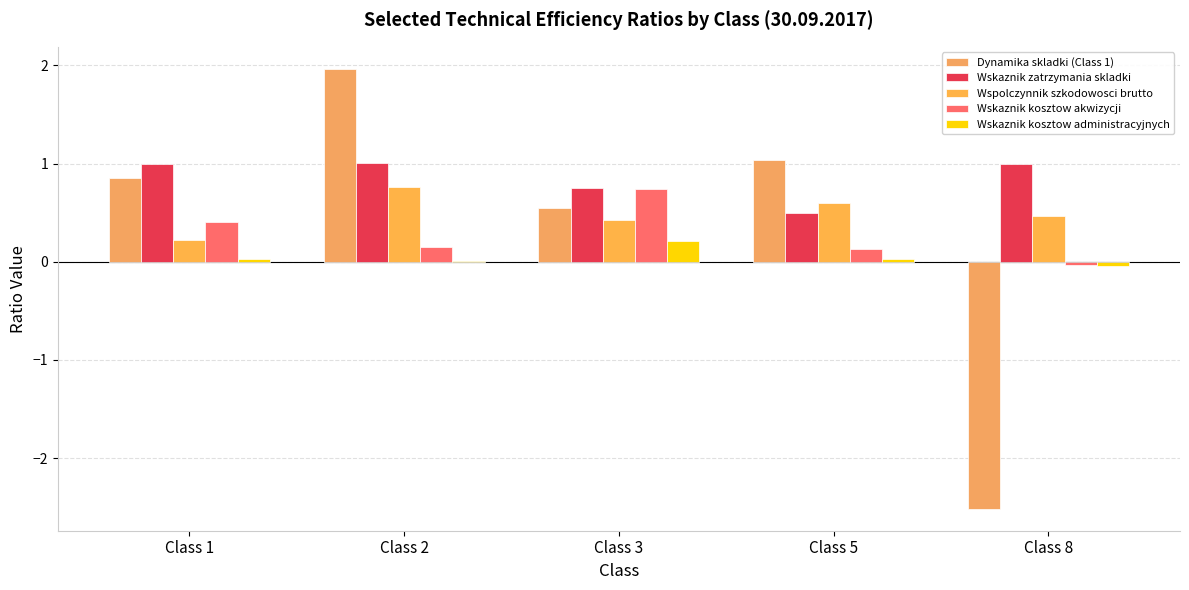

How many groups of bars are there?

5